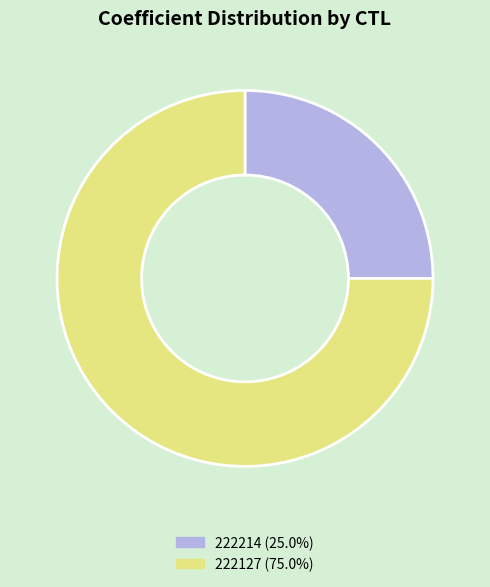

How many segments does this pie chart have?

2